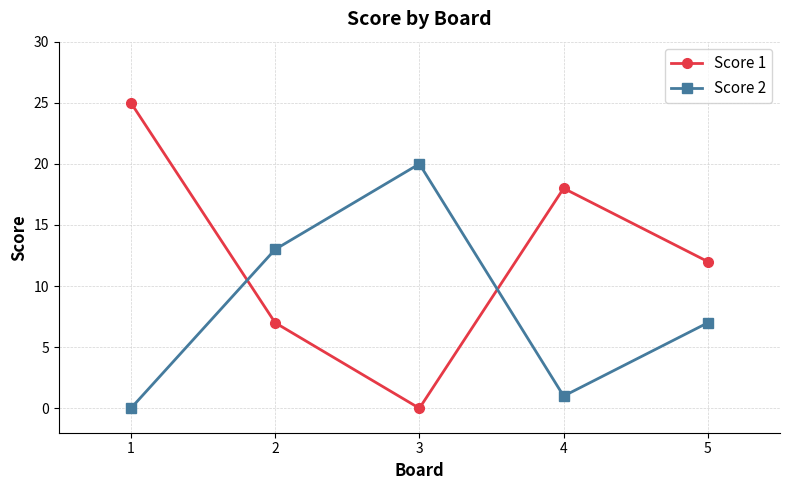

Reading right to left, transcribe all the data shown in this chart.

Score 1: 5=12	4=18	3=0	2=7	1=25
Score 2: 5=7	4=1	3=20	2=13	1=0